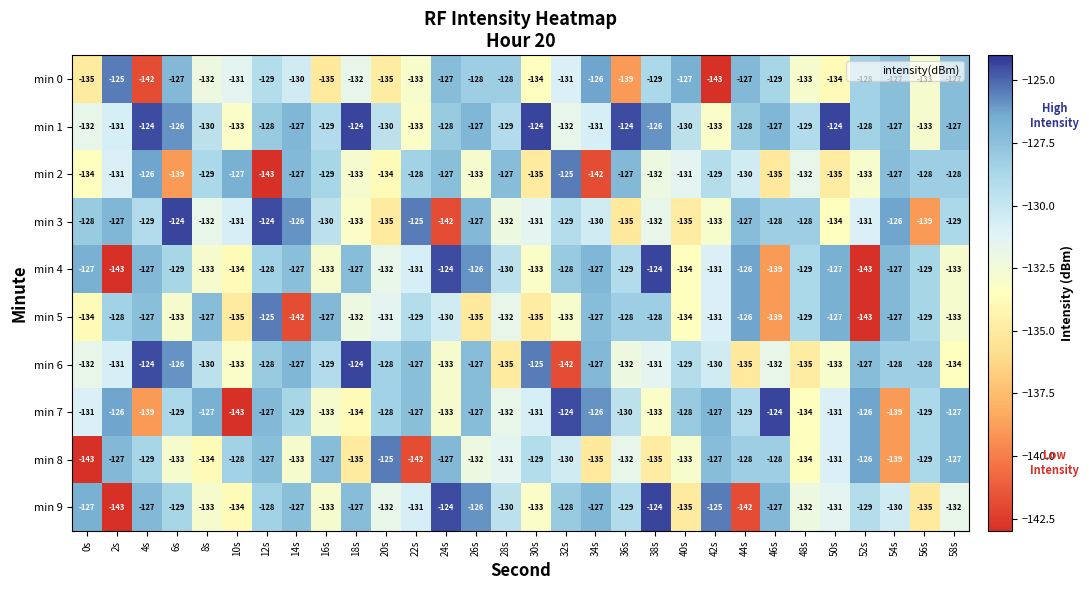

At which category is the sum across all series the highest?

12s